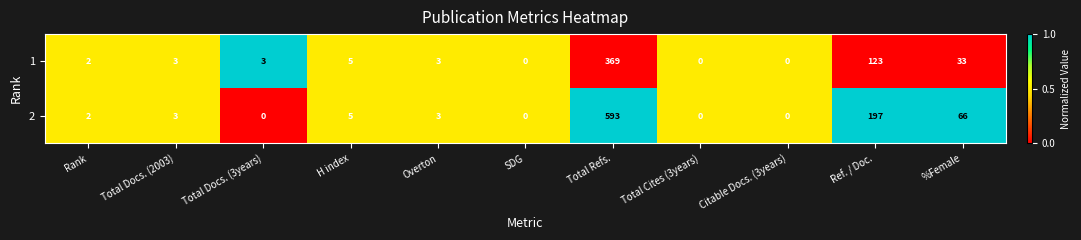

Reading left to right, transcribe all the data shown in this chart.

1: 2	3	3	5	3	0	369	0	0	123	33
2: 2	3	0	5	3	0	593	0	0	197	66